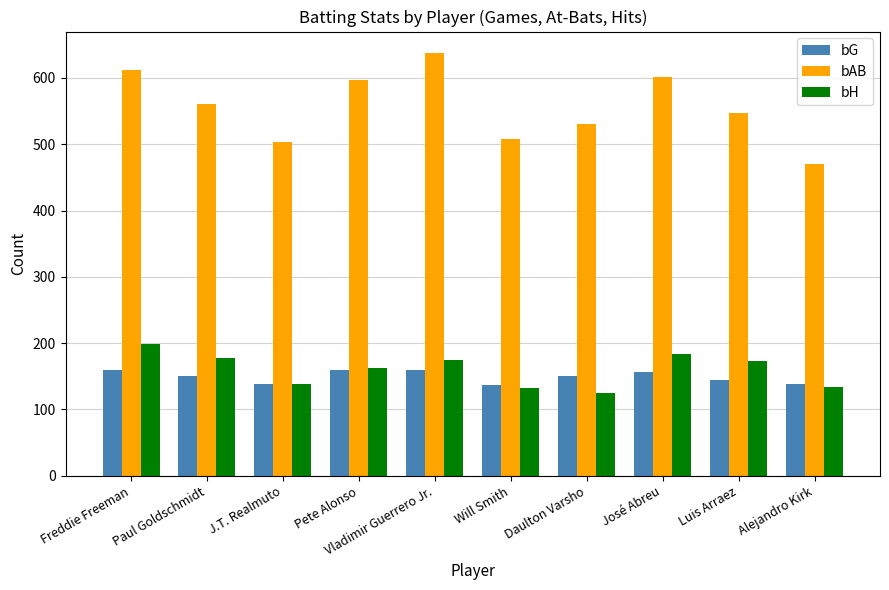

Where is bH nearest to the value 162?

Pete Alonso